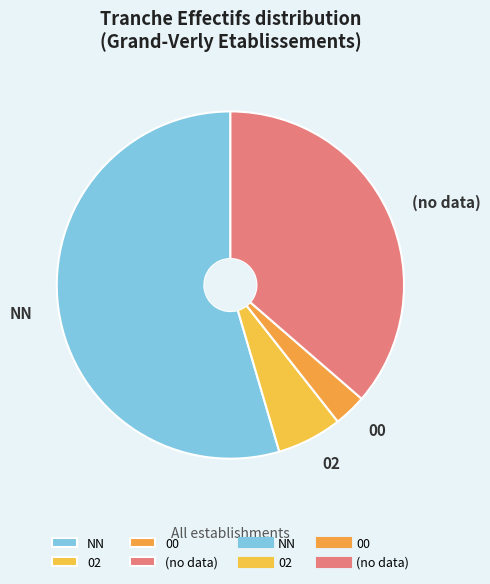

Combined, do (no data) and 02 account for over 50%?

No